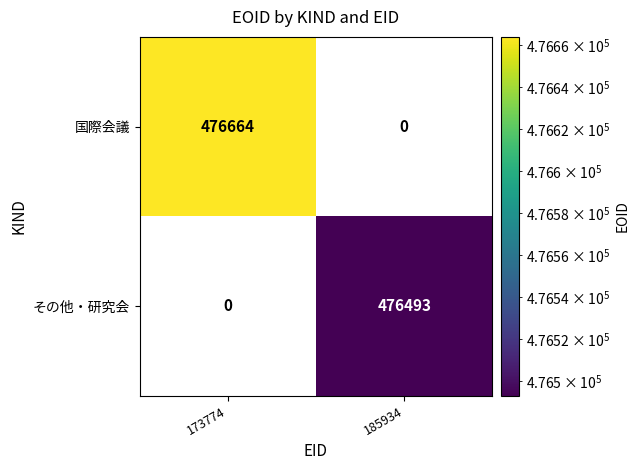

What is the total value across all series at 185934?

476493